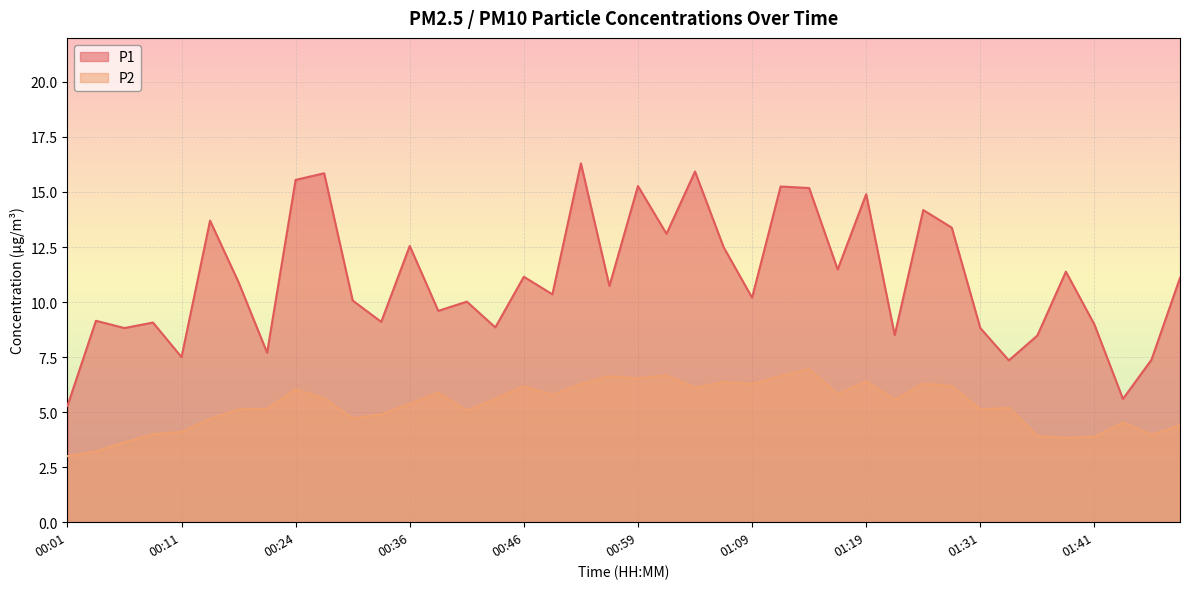

Where is the first local minimum for P1?

00:06